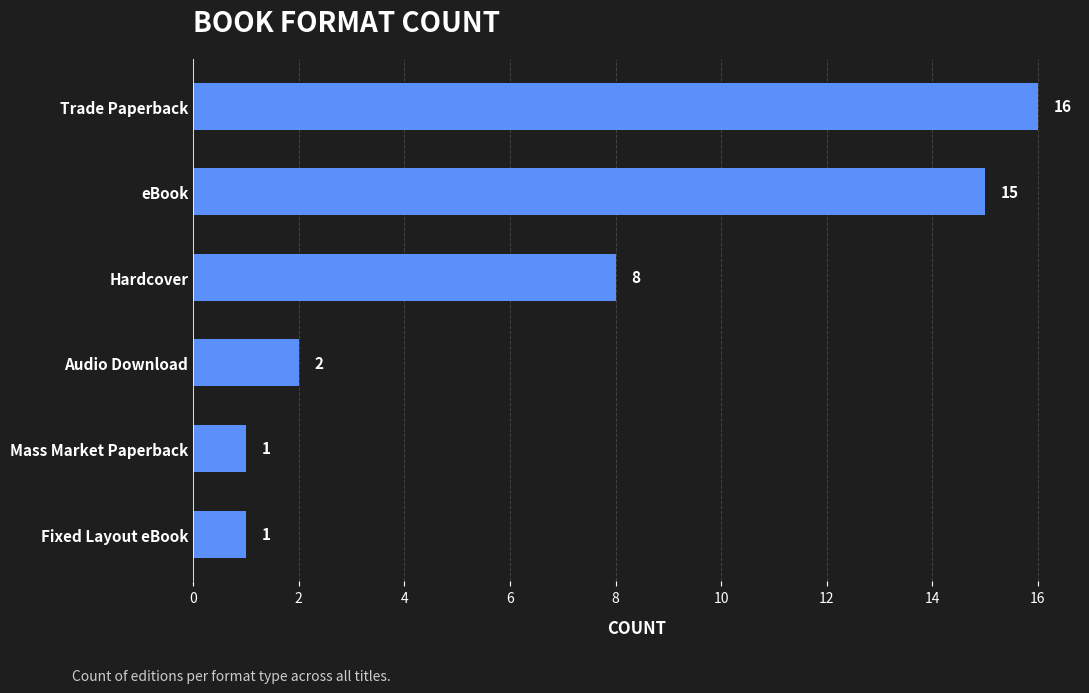

Count the number of categories in the chart.

6